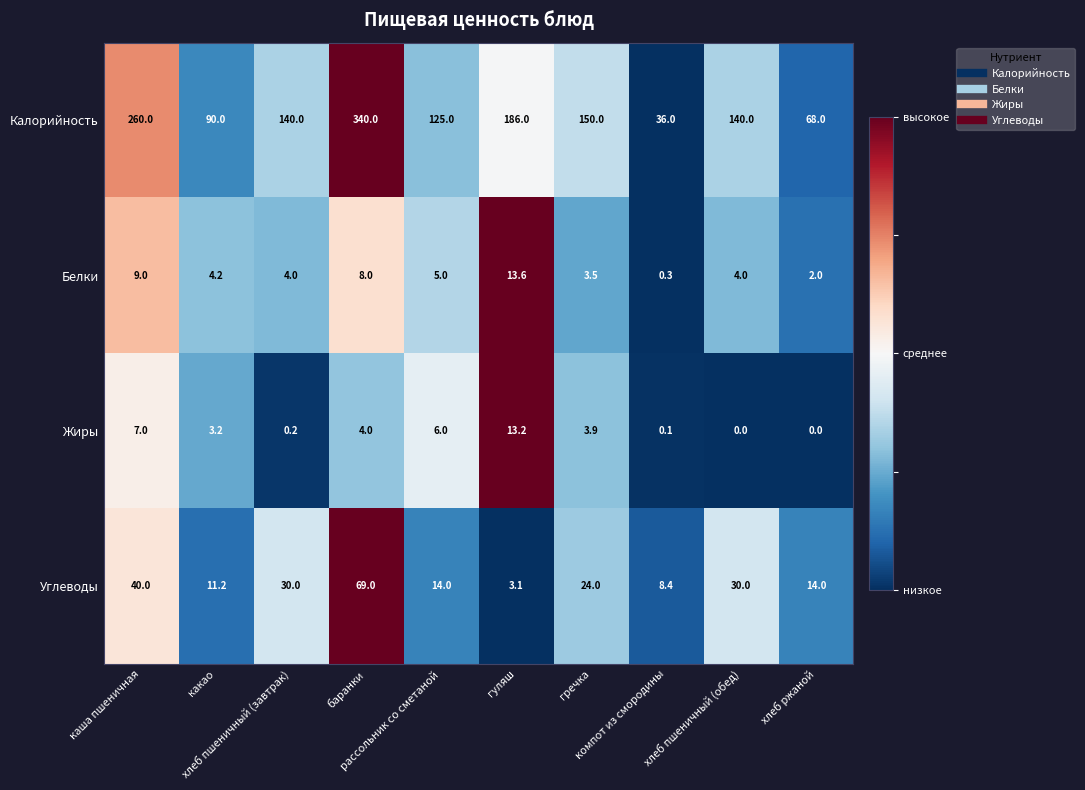

What is the sum of all Углеводы values?

243.7